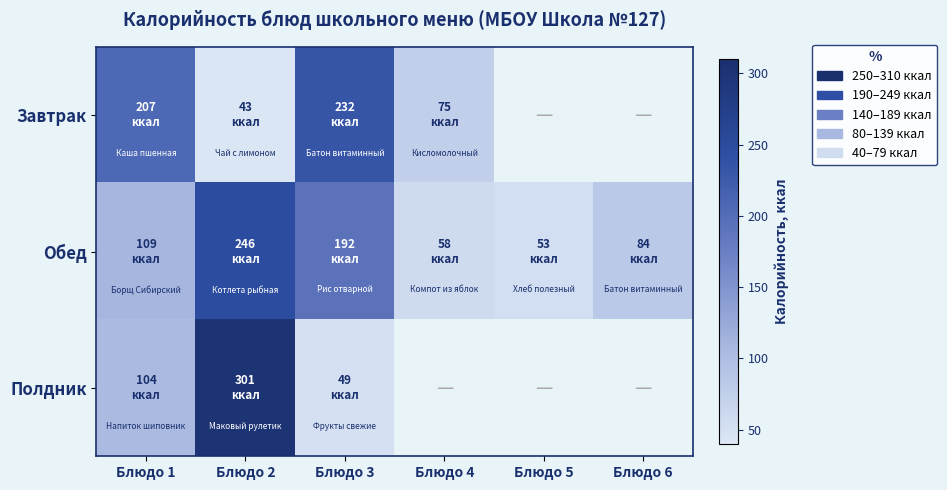

What is the minimum value for Обед?

53.0